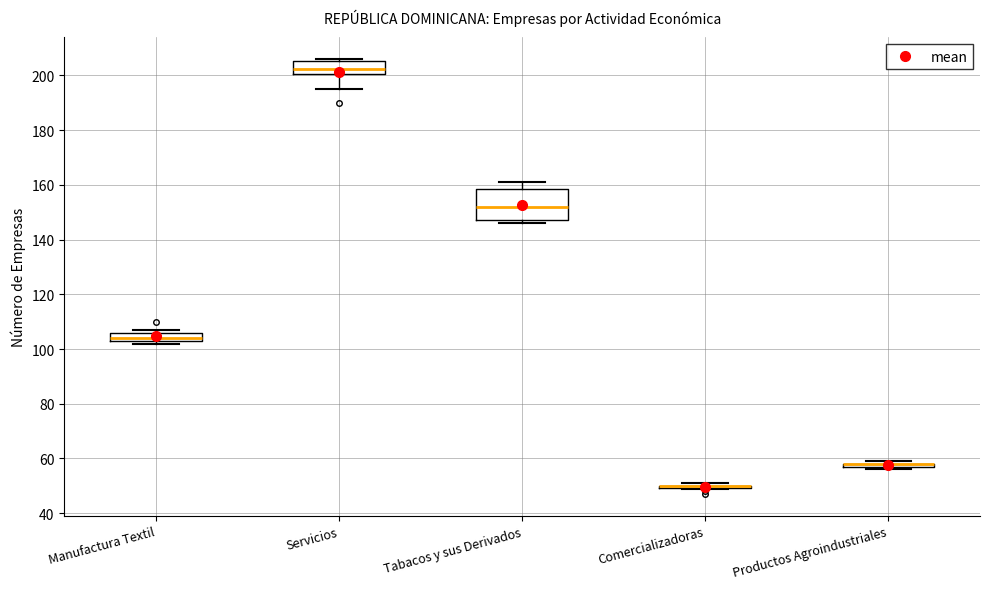

Where is the lower edge of the box for Manufactura Textil on the y-axis? The values are not printed on the chart, so give them approximately, as read against the axis.

104